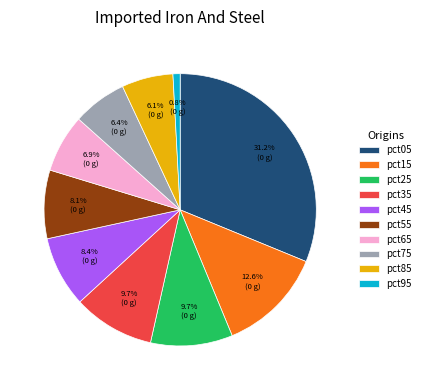

What percentage is the pct15 slice, to the nearest percent?

13%